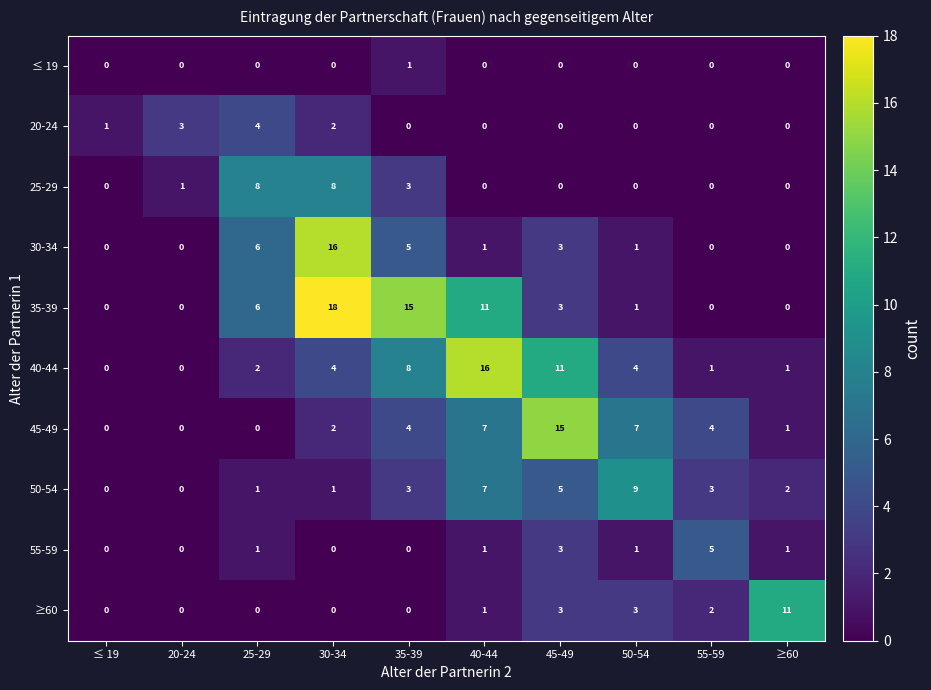

Between 25-29 and ≥60, which series saw the biggest shift?

≥60